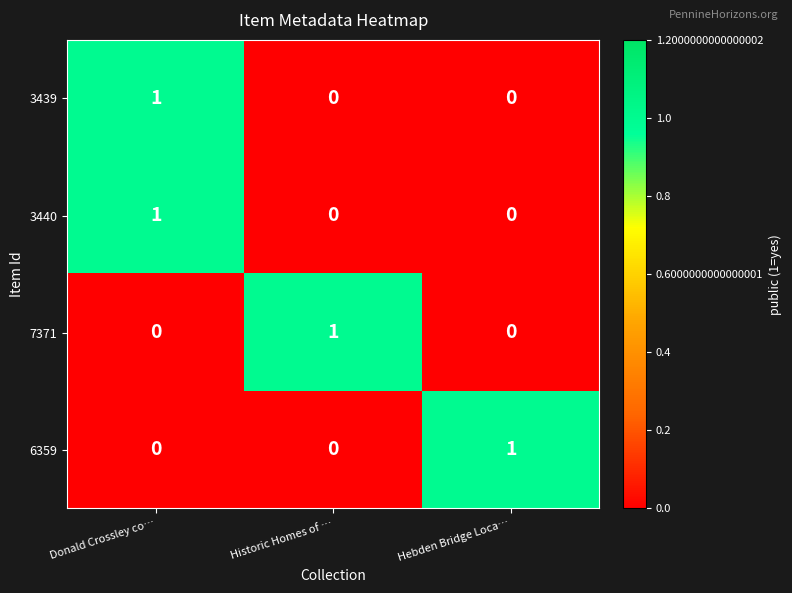

What is the total value across all series at Donald Crossley co…?

2